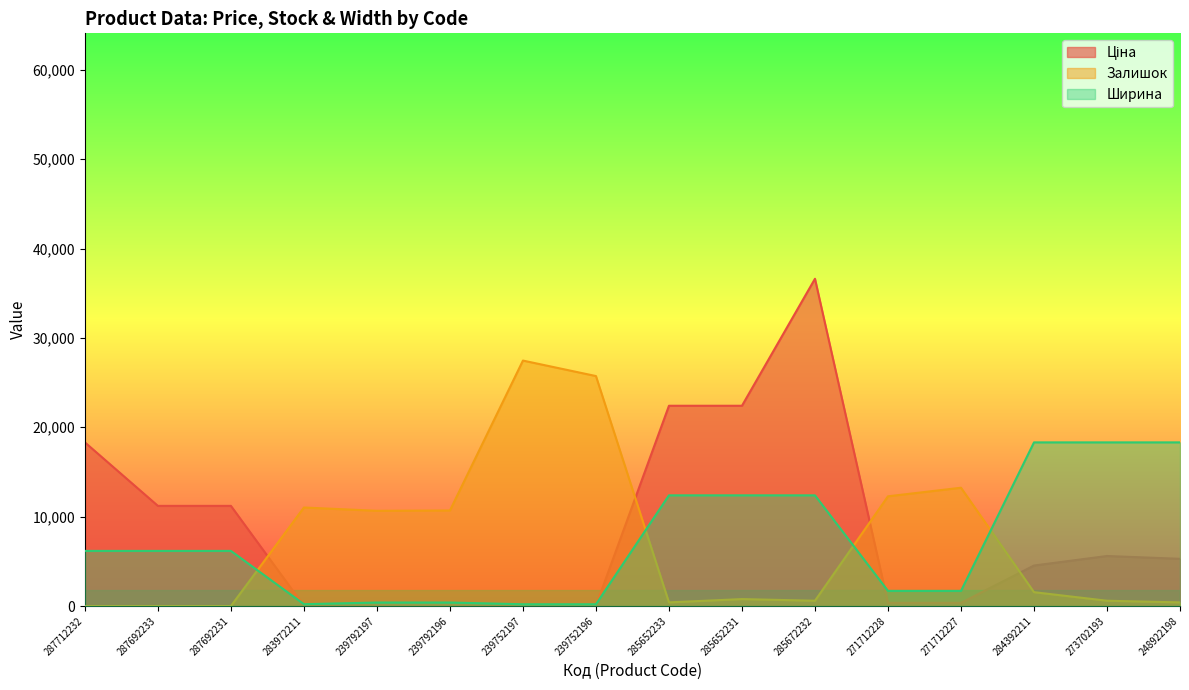

What is the maximum value shown in the chart?

36614.8